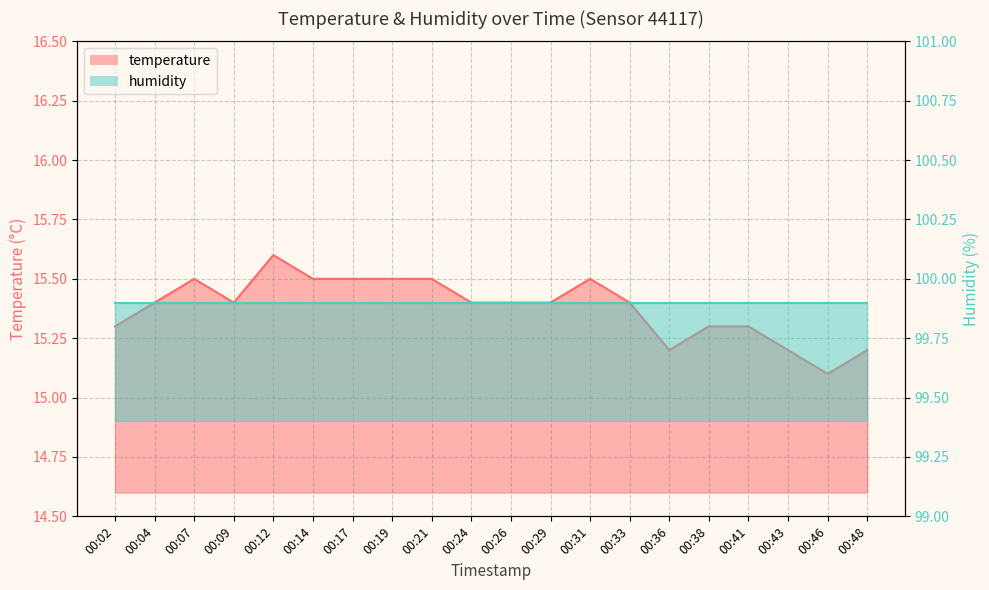

What is the difference between the values at 00:24 and 00:38?

0.1